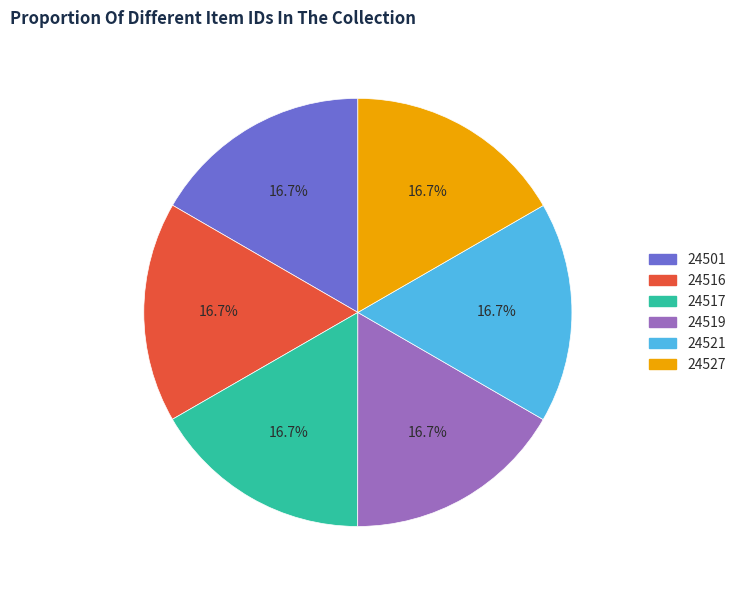

Is the sum of 24521 and 24517 greater than half?

No